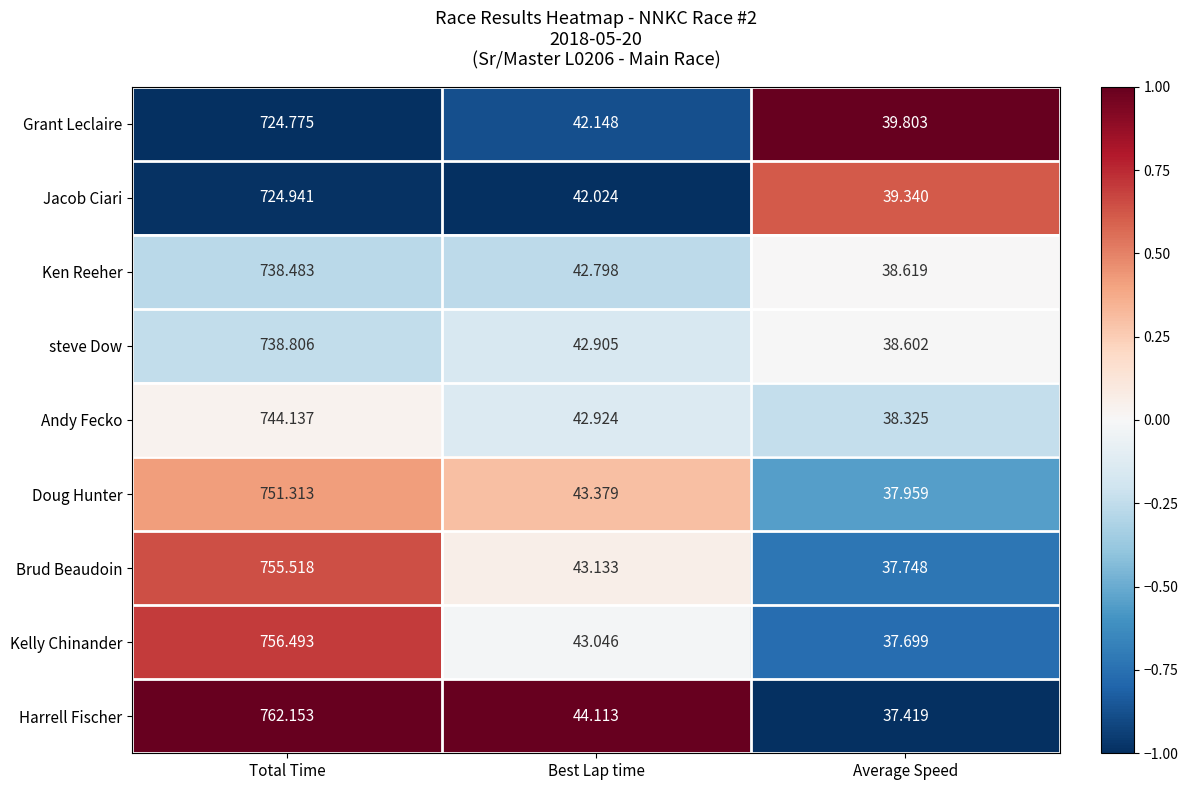

Which series has the largest total across all categories?

Harrell Fischer